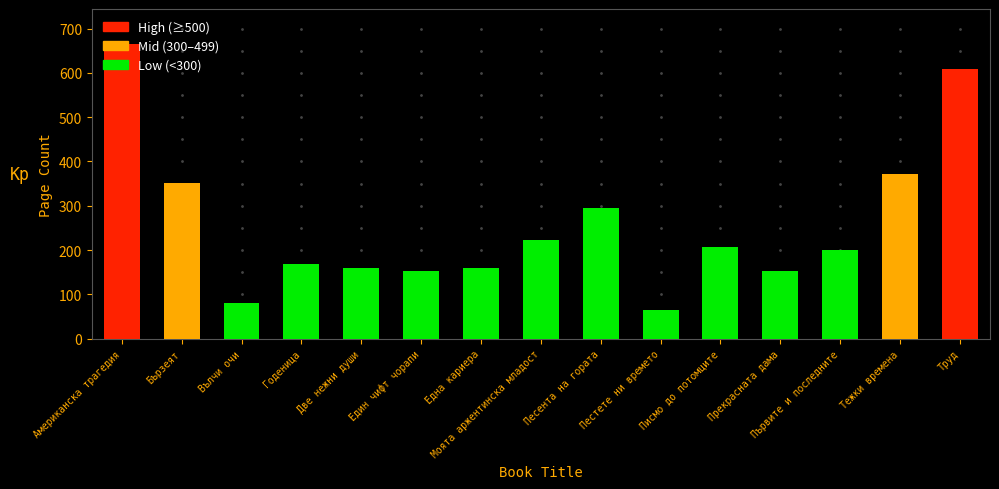

Are the bars horizontal?

No